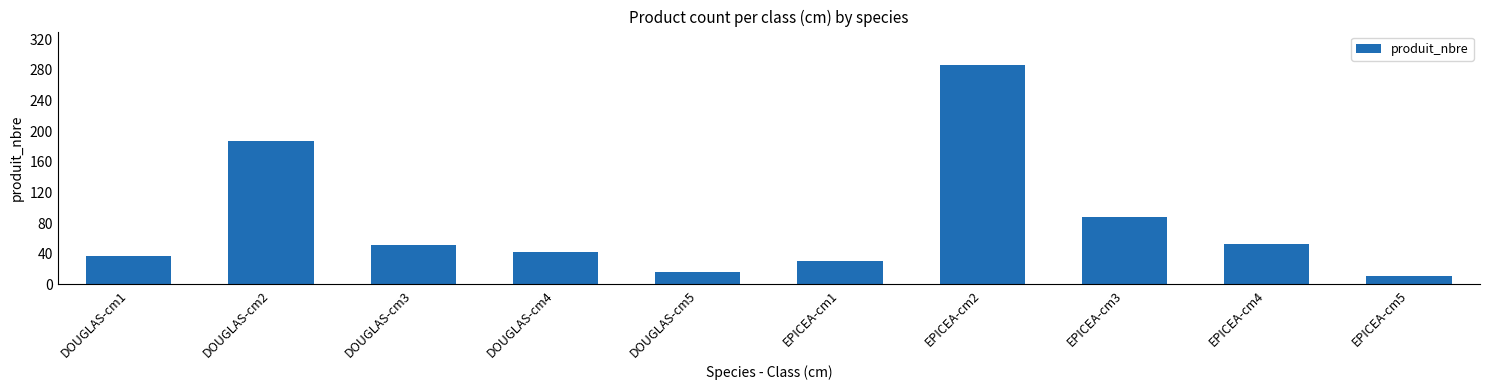

Where is the data nearest to the value 149?

DOUGLAS-cm2